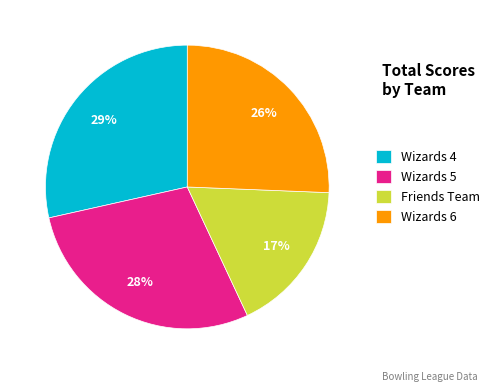

What is the smallest slice in the pie chart?

Friends Team